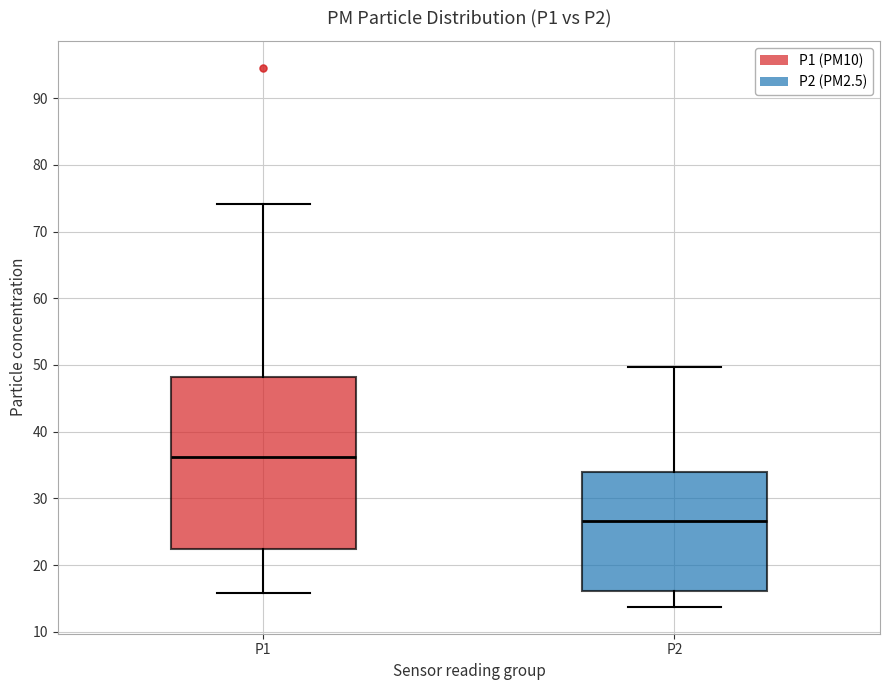

Reading left to right, read every box against the y-axis: the position of its median line, the range the box covers, and the ends of its whiskers. The values are not printed on the chart, so give them approximately, as read against the axis.

P1: median 36, box 22 to 48, whiskers 16 to 74
P2: median 27, box 16 to 34, whiskers 14 to 50